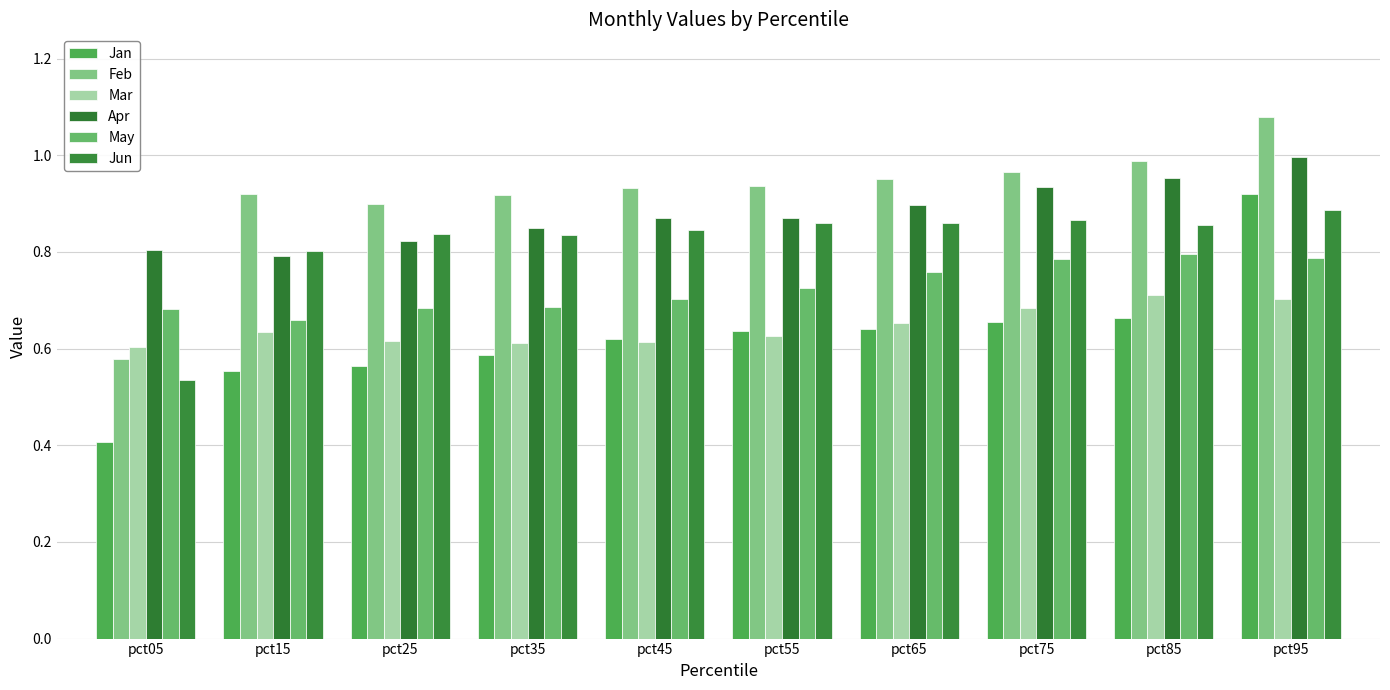

How many bars are there in each group?

6